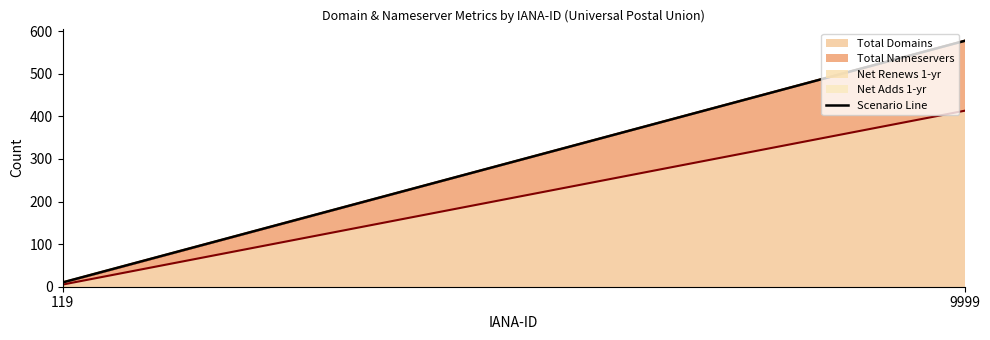

What is the sum of all values?

587